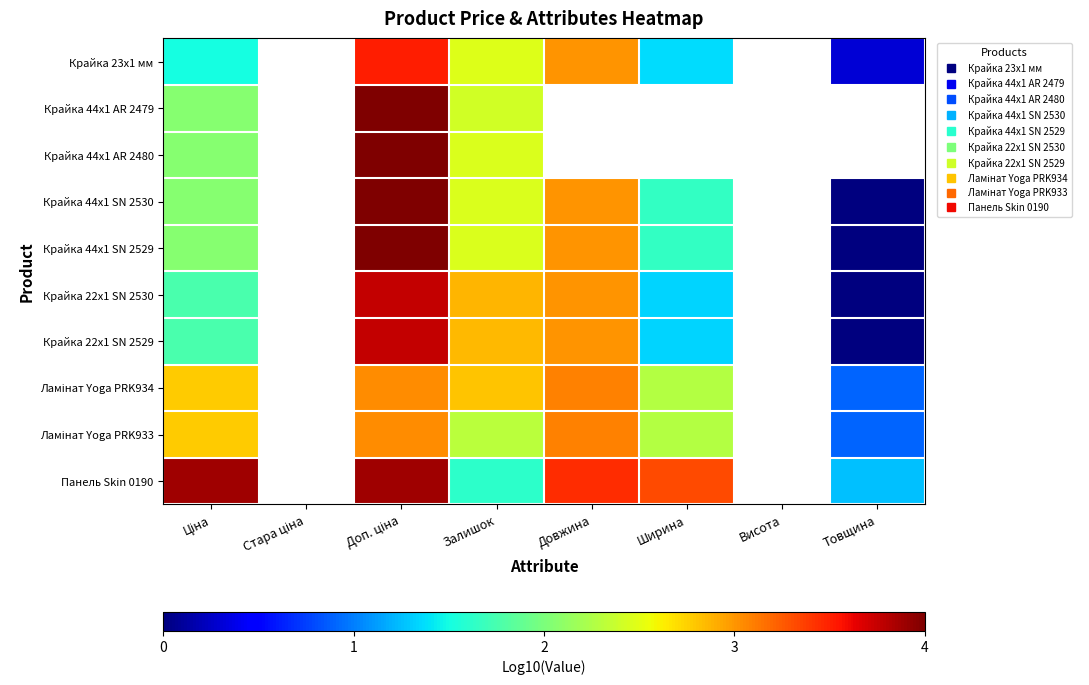

How many data points does each series have?

8